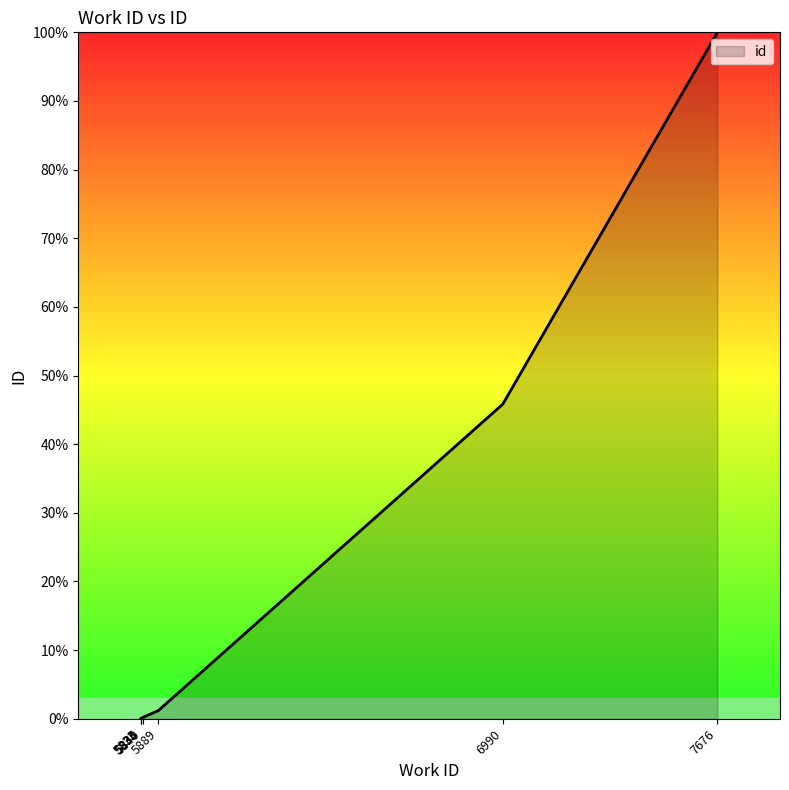

Rank the categories by value from highest to lowest.

7676, 6990, 5889, 5889, 5840, 5835, 5834, 5834, 5834, 5833